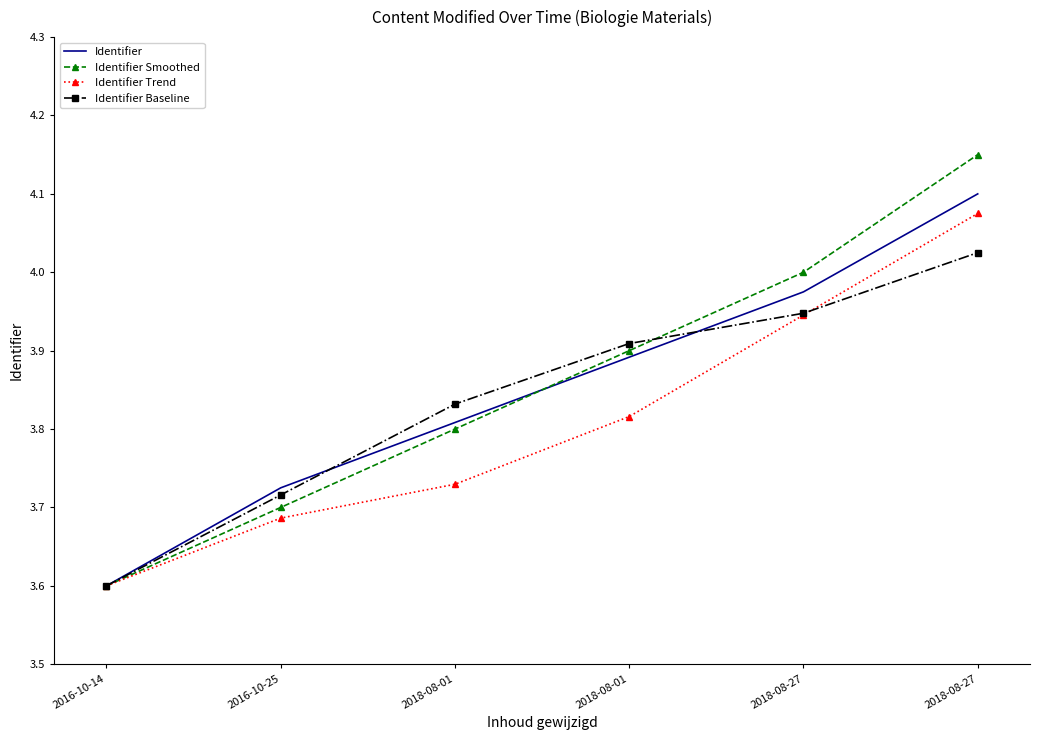

Is it true that Identifier equals 4.1 at 2018-08-27?

True